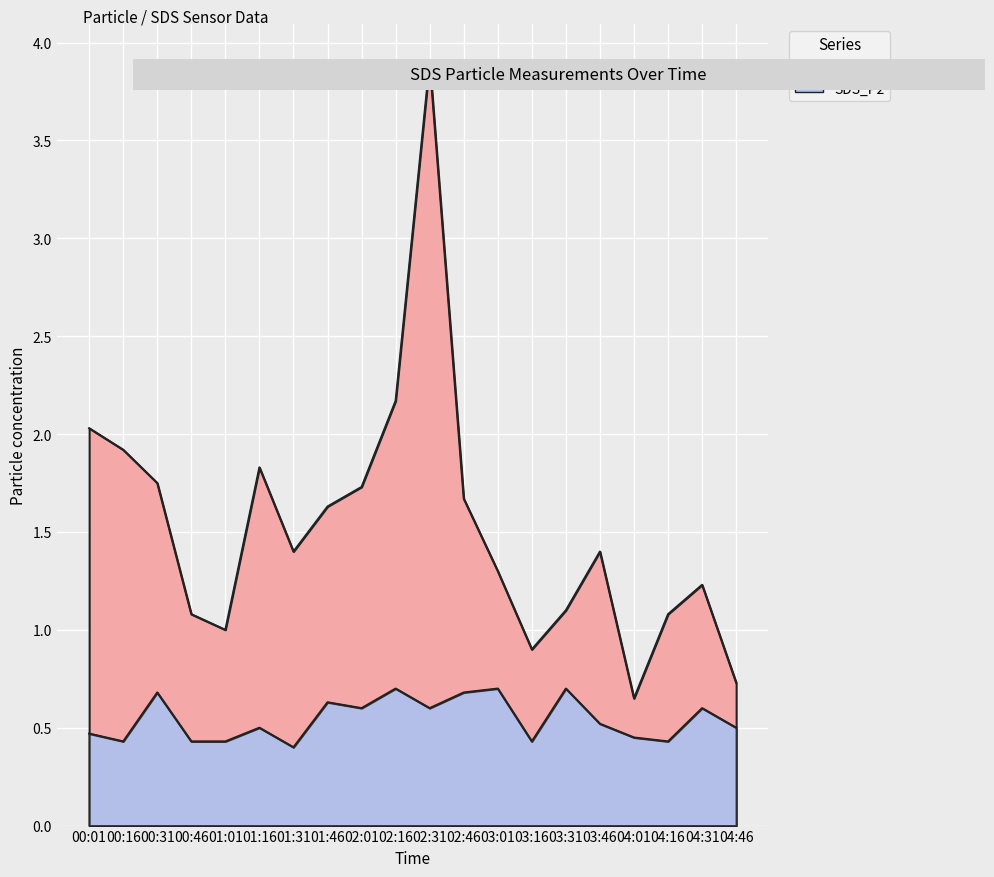

Rank the series by their maximum value, from lowest to highest.

SDS_P2, SDS_P1